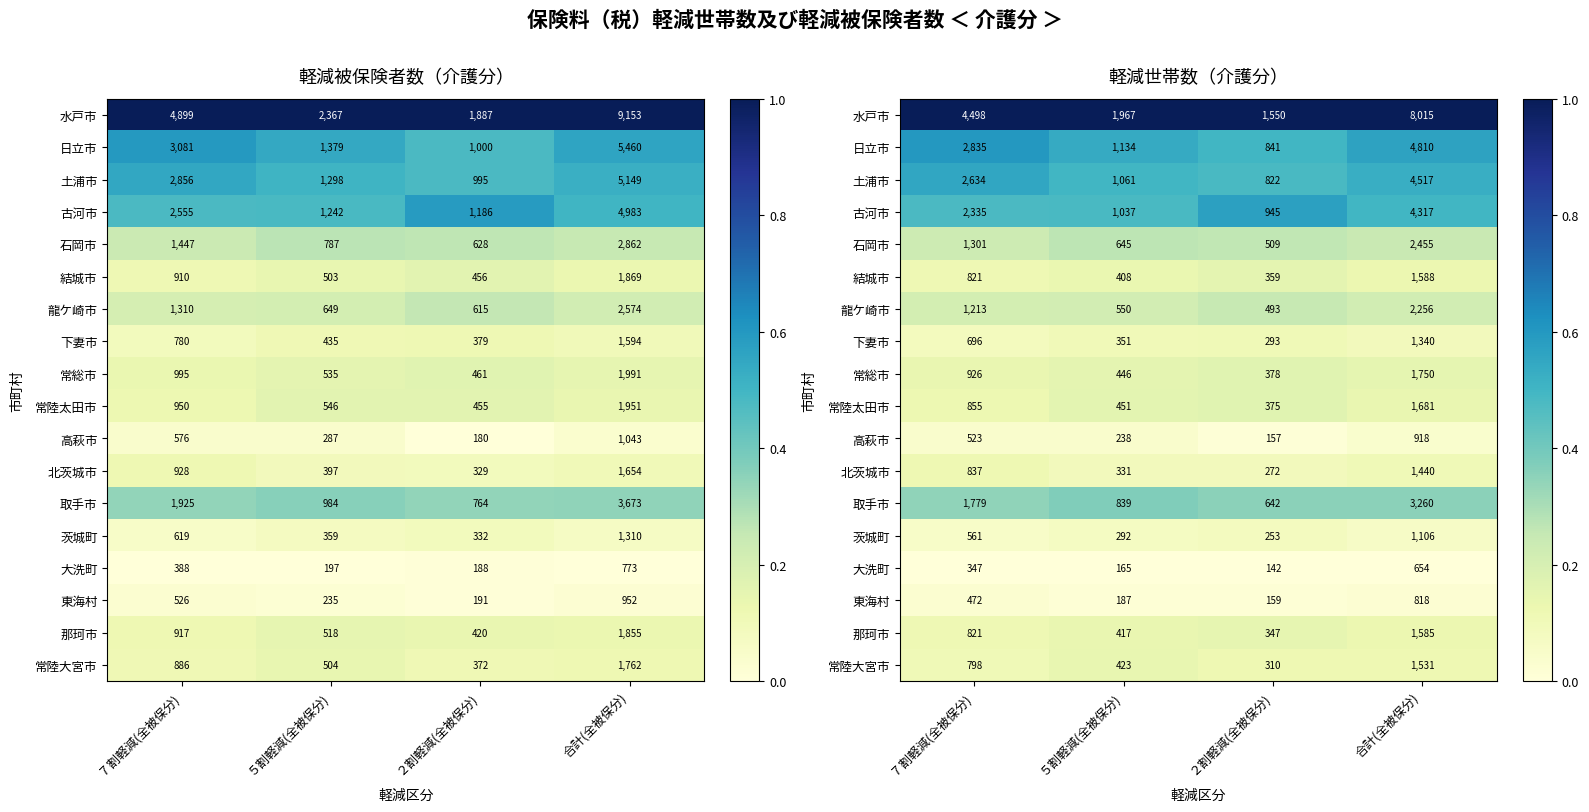

Is the value of 結城市 at ７割軽減(全被保分) greater than the value of 常陸大宮市 at 合計(全被保分)?

No